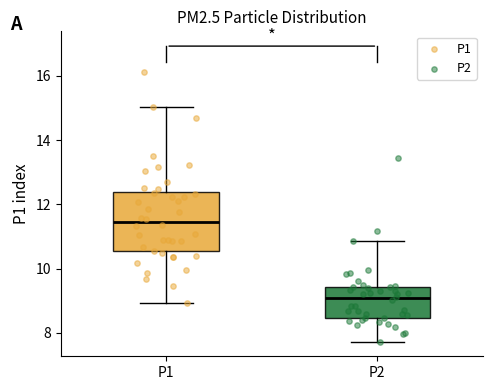

Reading left to right, transcribe this box plot: for each box, give where its median line is, the range the box spans, and where its two whiskers end, as read against the y-axis. The values are not printed on the chart, so give them approximately, as read against the axis.

P1: median 11.4, box 10.6 to 12.4, whiskers 9.0 to 15.0
P2: median 9.0, box 8.4 to 9.4, whiskers 7.8 to 10.8